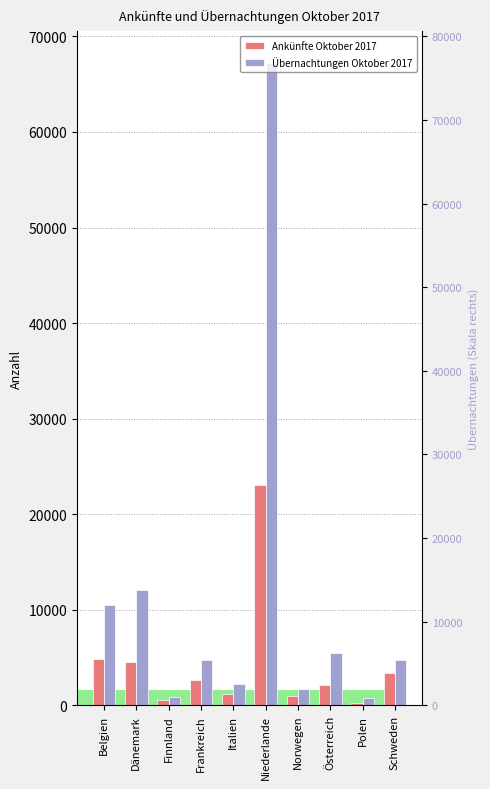

What are all the series names shown in the legend?

Ankünfte Oktober 2017, Übernachtungen Oktober 2017